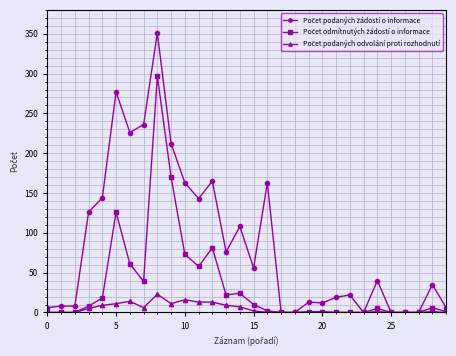

Reading left to right, list all the values displayed in this chart.

Počet podaných žádostí o informace: 6	8	8	126	144	277	226	236	351	212	163	143	165	76	108	56	163	0	0	13	12	19	22	0	40	0	0	0	35	6
Počet odmítnutých žádostí o informace: 0	0	0	8	18	126	61	39	297	170	73	58	81	22	24	10	2	0	0	1	1	0	0	0	5	0	0	0	6	1
Počet podaných odvolání proti rozhodnutí: 0	0	0	5	9	11	14	6	23	11	16	13	13	9	7	2	0	0	0	0	0	0	0	0	1	0	0	0	1	0